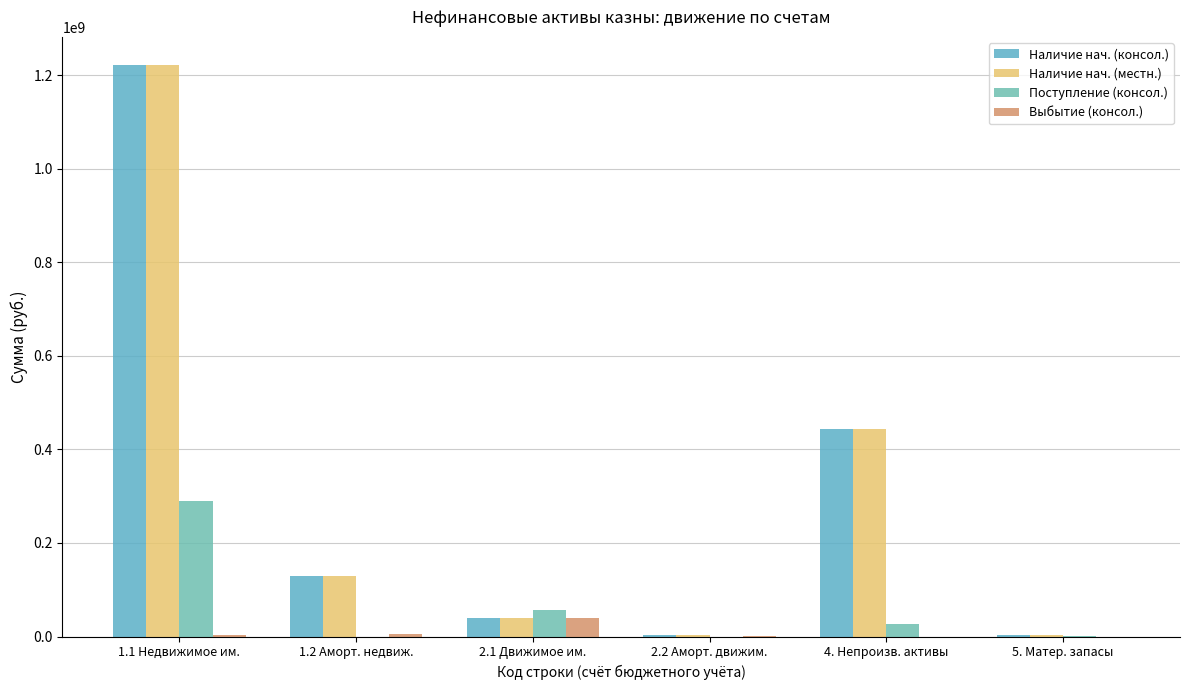

Are the bars horizontal?

No